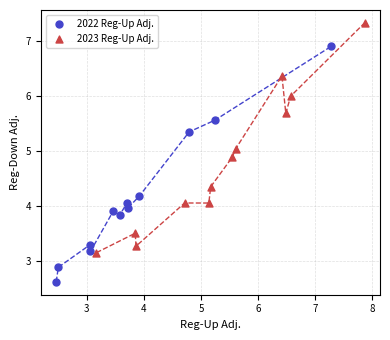

Which series reaches the maximum Y coordinate?

2023 Reg-Up Adj.